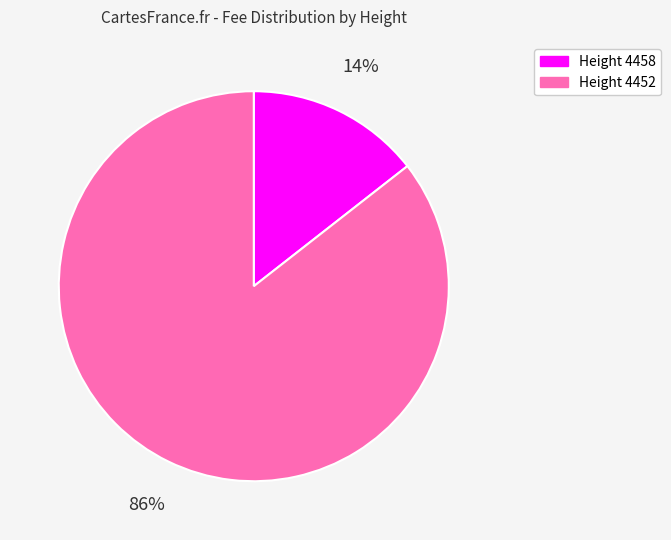

Which category has the biggest portion of the pie?

Height 4452